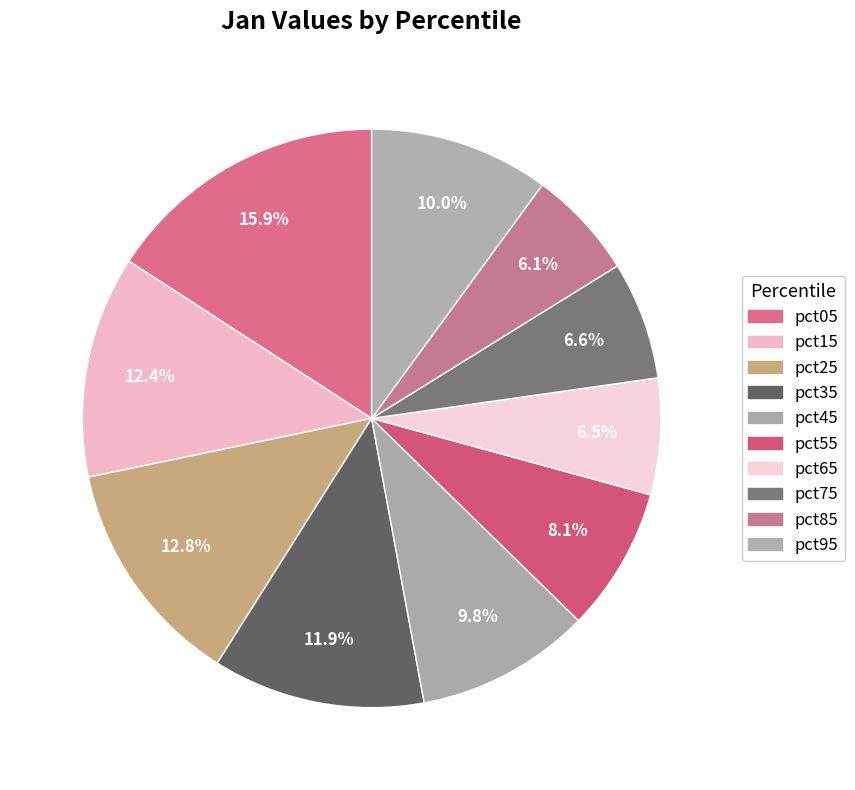

Is there any slice that represents more than half of the pie?

No